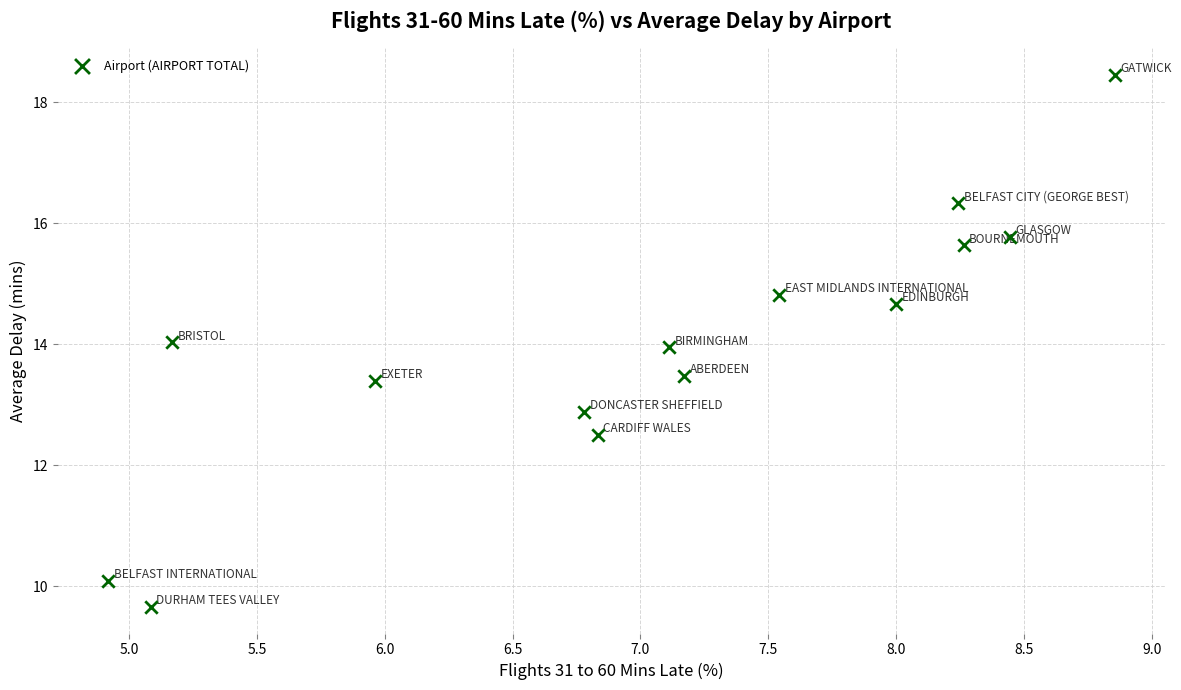

What is the range of X values (max minus min)?

3.9